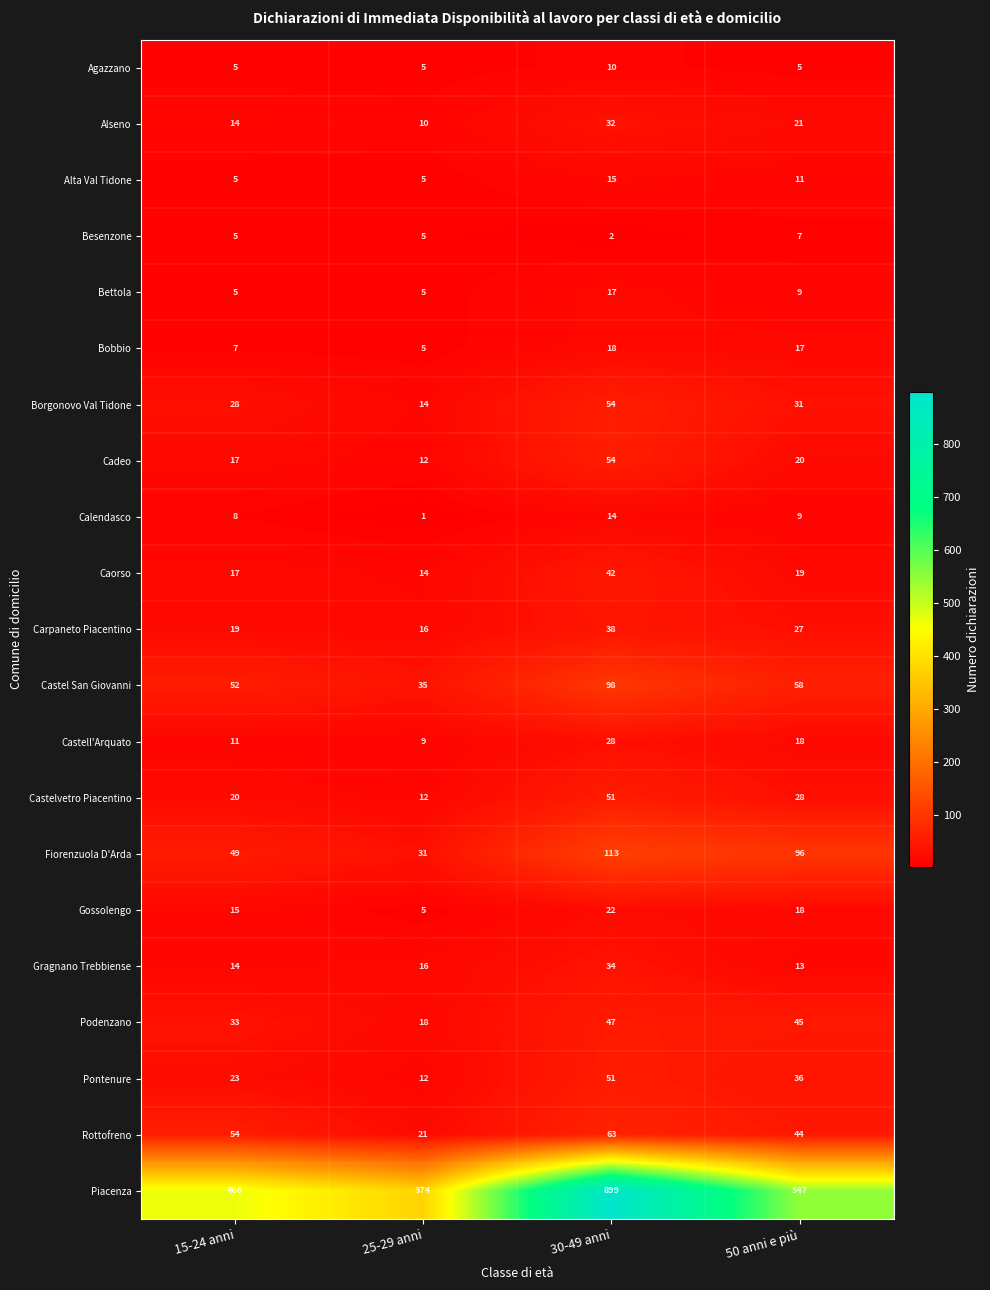

What is the difference between the maximum and minimum values in the Castell'Arquato series?

19